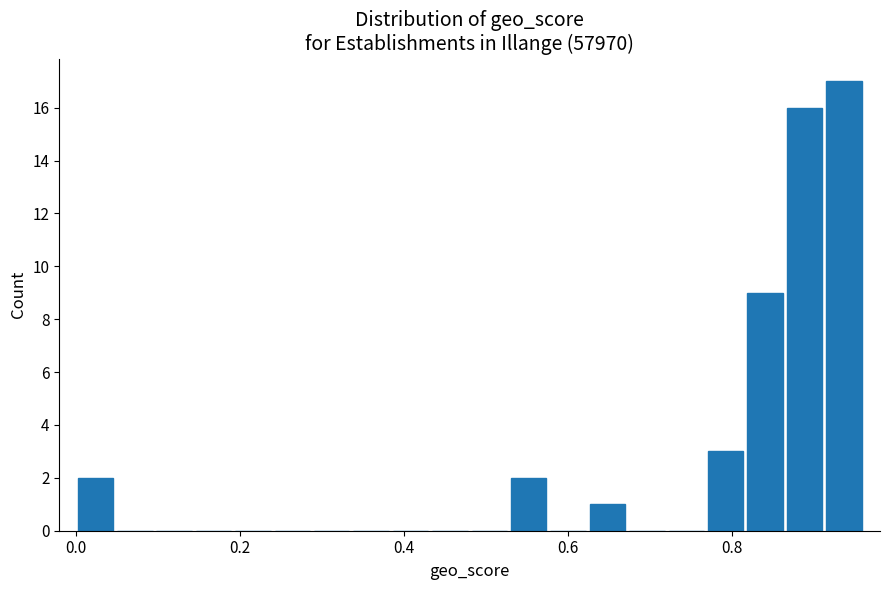

Read against the x-axis, roughly where is the centre of the tallest bar?

0.94